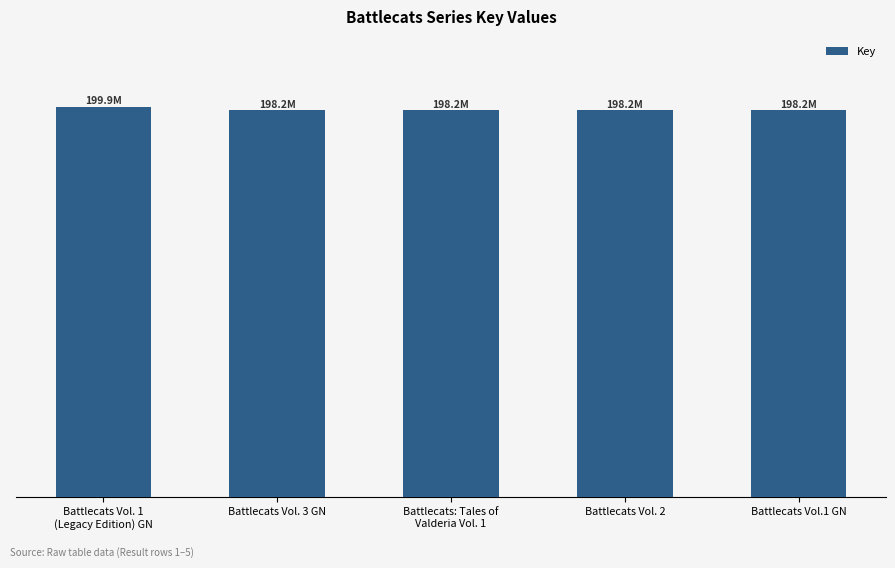

List the labels in order of value, smallest first.

Battlecats Vol. 2, Battlecats Vol. 3 GN, Battlecats Vol.1 GN, Battlecats: Tales of
Valderia Vol. 1, Battlecats Vol. 1
(Legacy Edition) GN